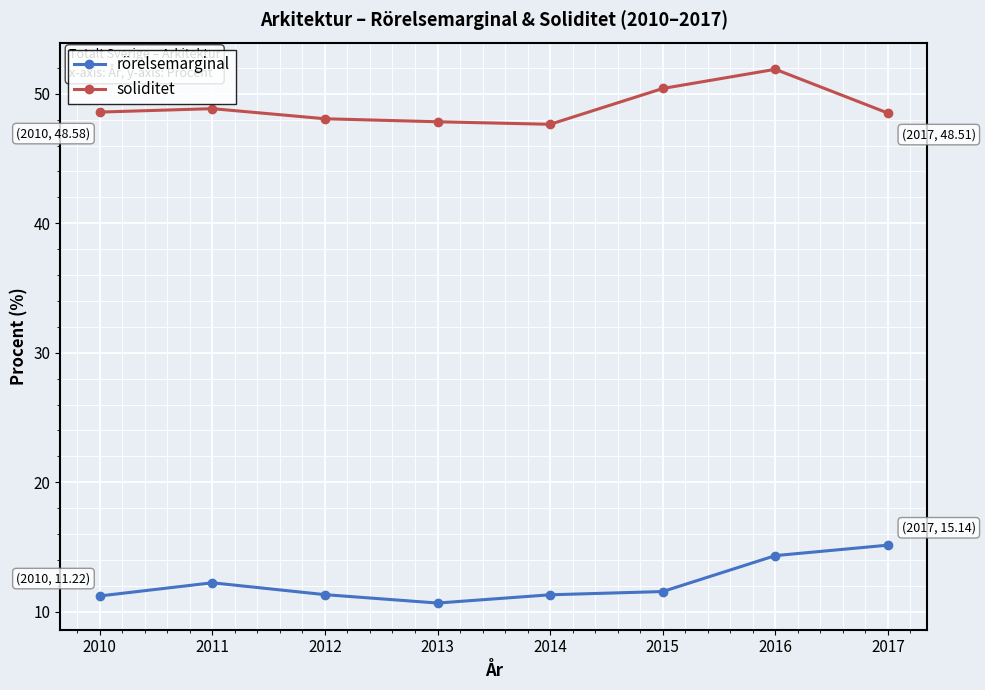

Rank the series by their maximum value, from lowest to highest.

rörelsemarginal, soliditet